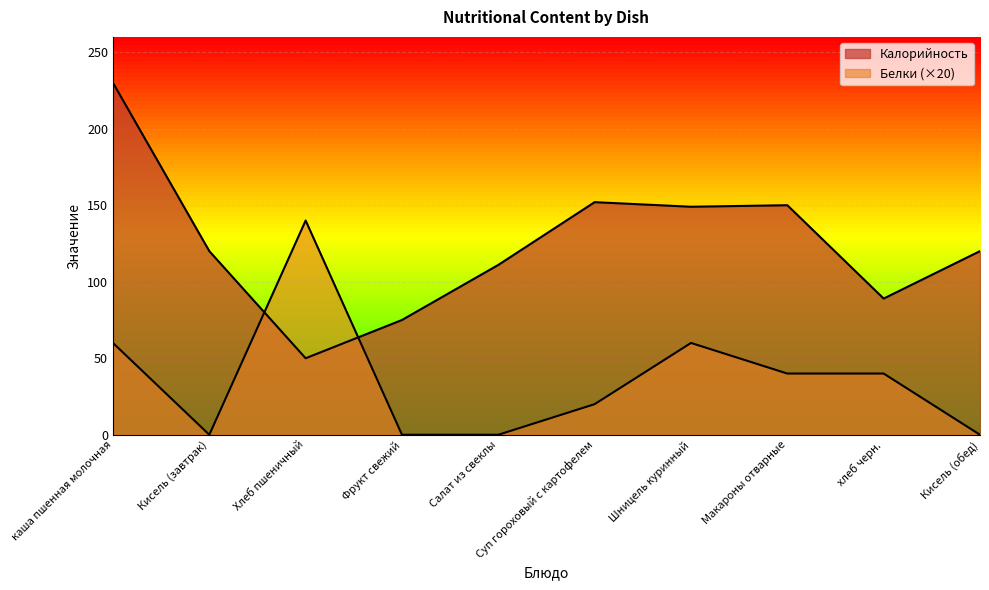

In Белки, how many points are higher than both neighbors (excluding endpoints)?

2